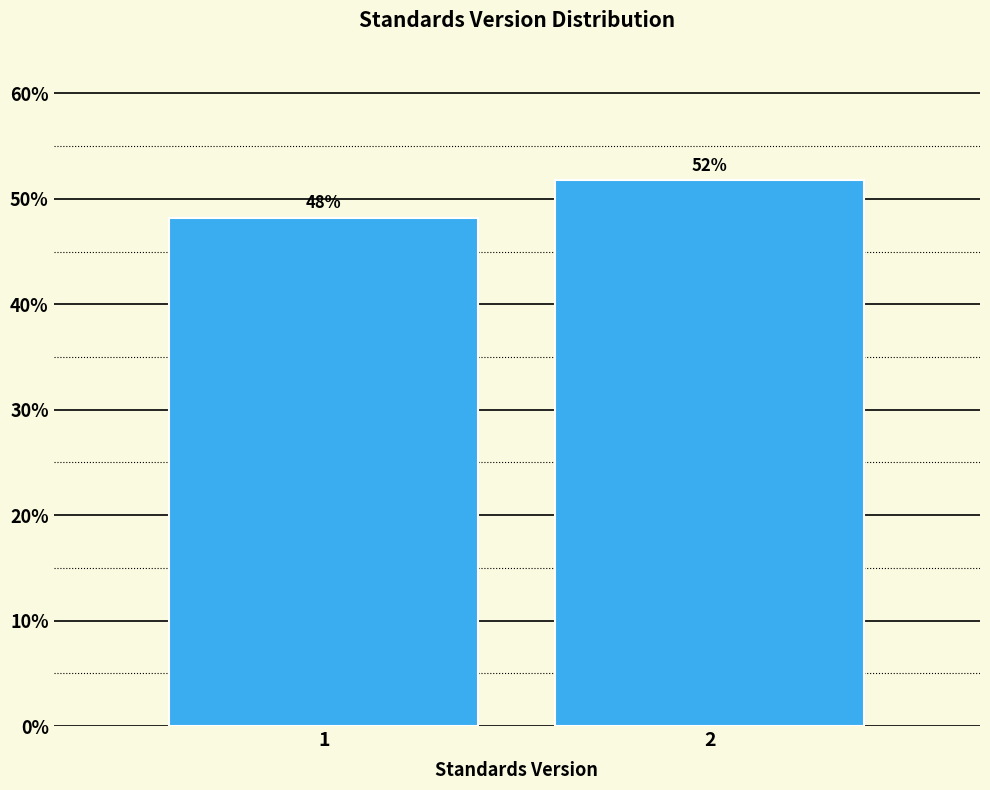

What is the value of the 1st bar from the left?

48.2